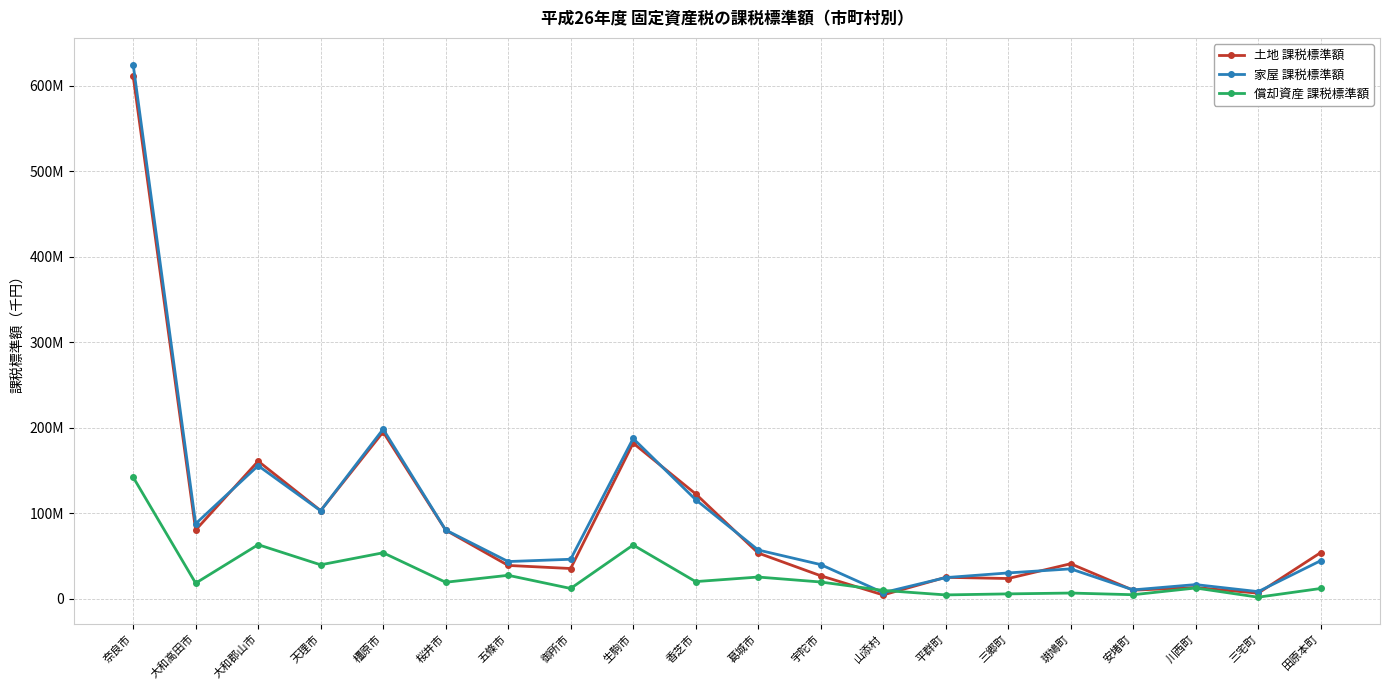

Is this an area chart (filled region under the line)?

No